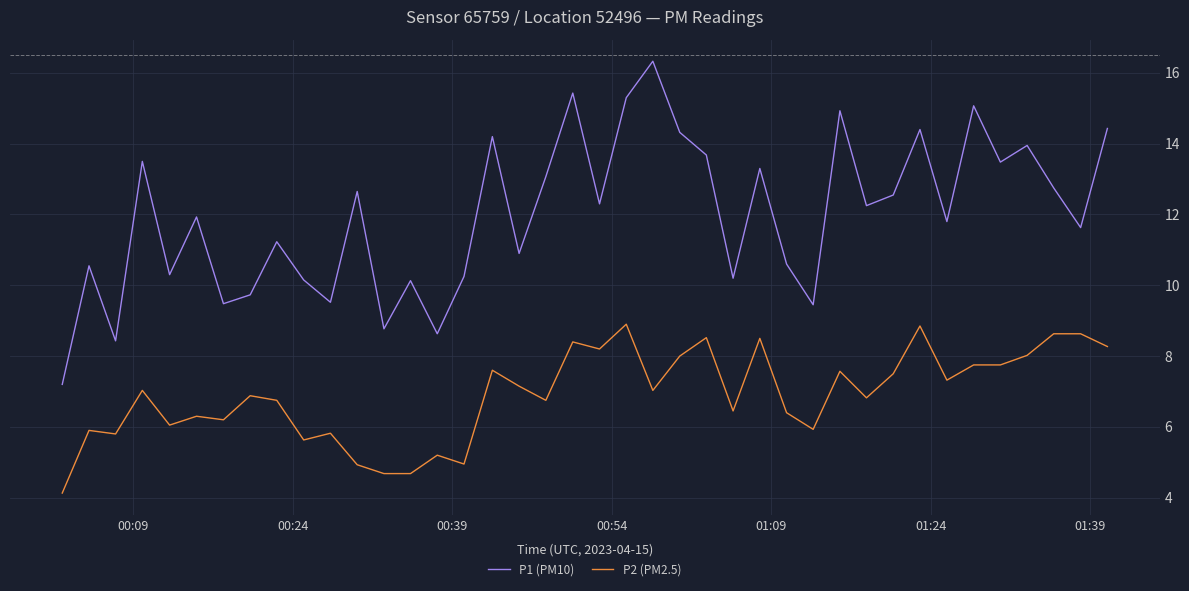

Which series has the largest total across all categories?

P1 (PM10)